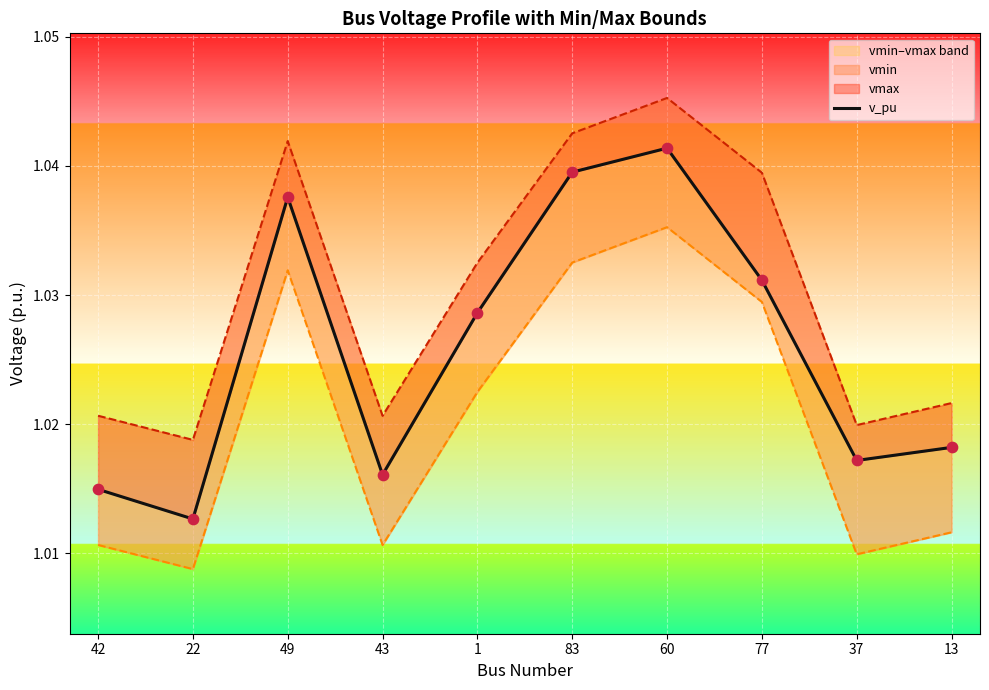

Is the value of vmax at 42 greater than the value of v_pu at 22?

Yes